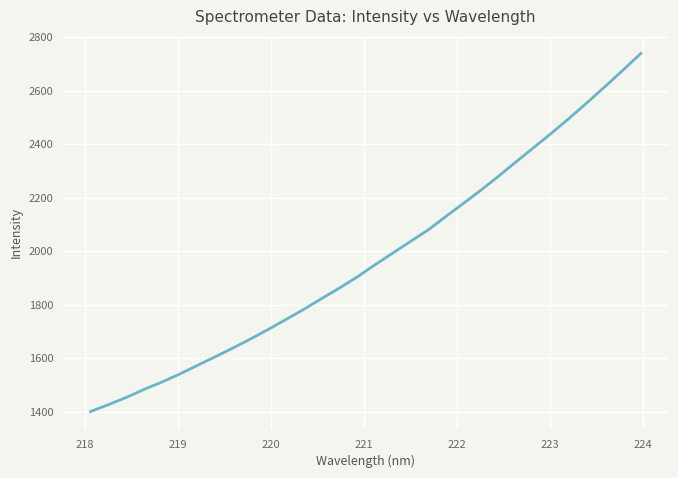

What is the minimum value shown in the chart?

1400.5